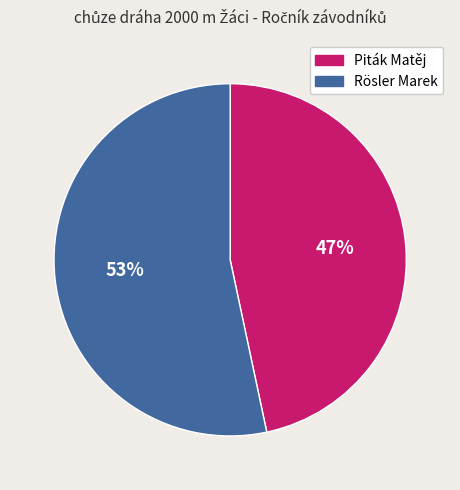

Combined, do Piták Matěj and Rösler Marek account for over 50%?

Yes